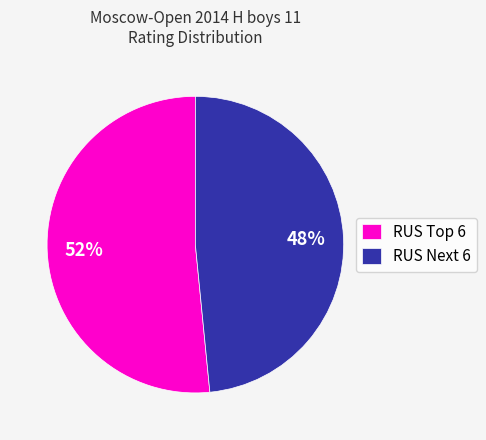

To the nearest percent, what is the average slice percentage?

50%